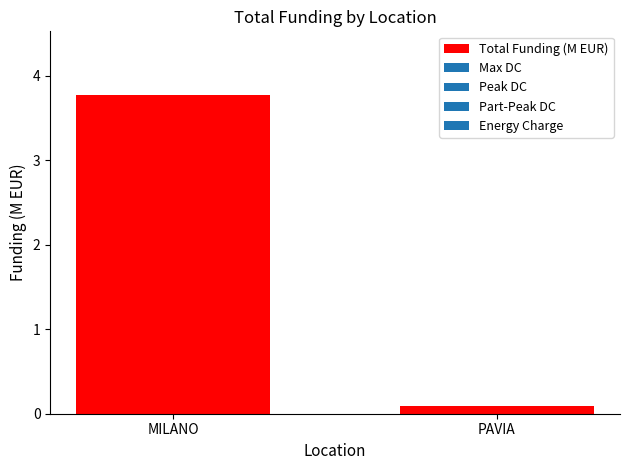

What is the label of the 2nd bar from the left?

PAVIA